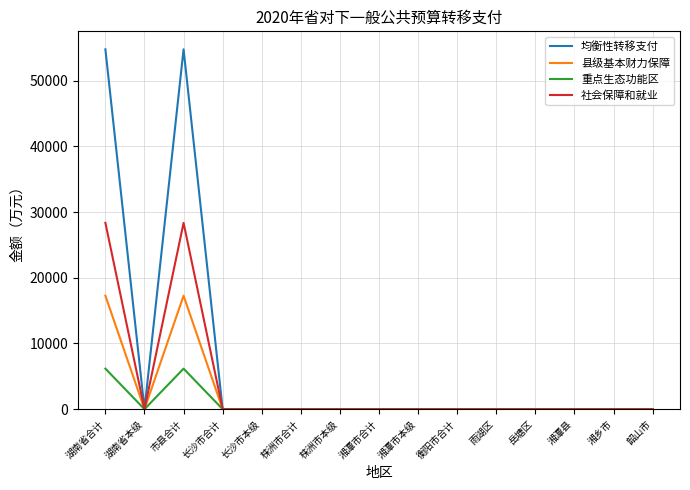

What is the maximum value for 均衡性转移支付?

54753